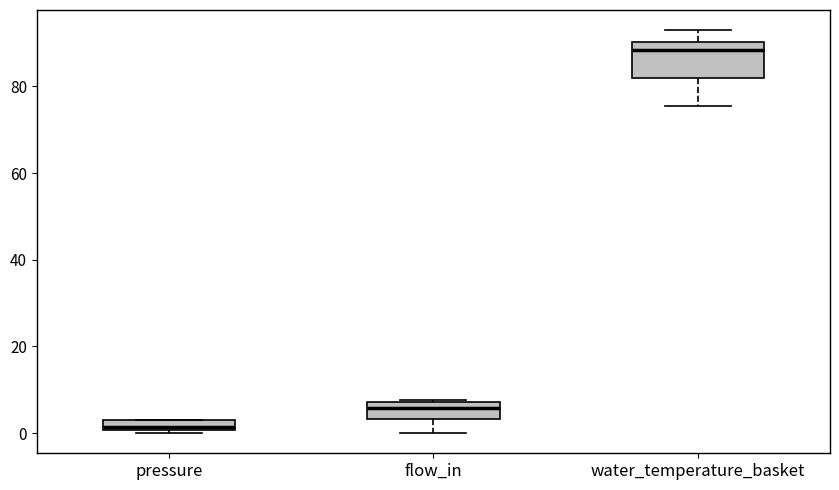

Which box has the highest median line?

water_temperature_basket